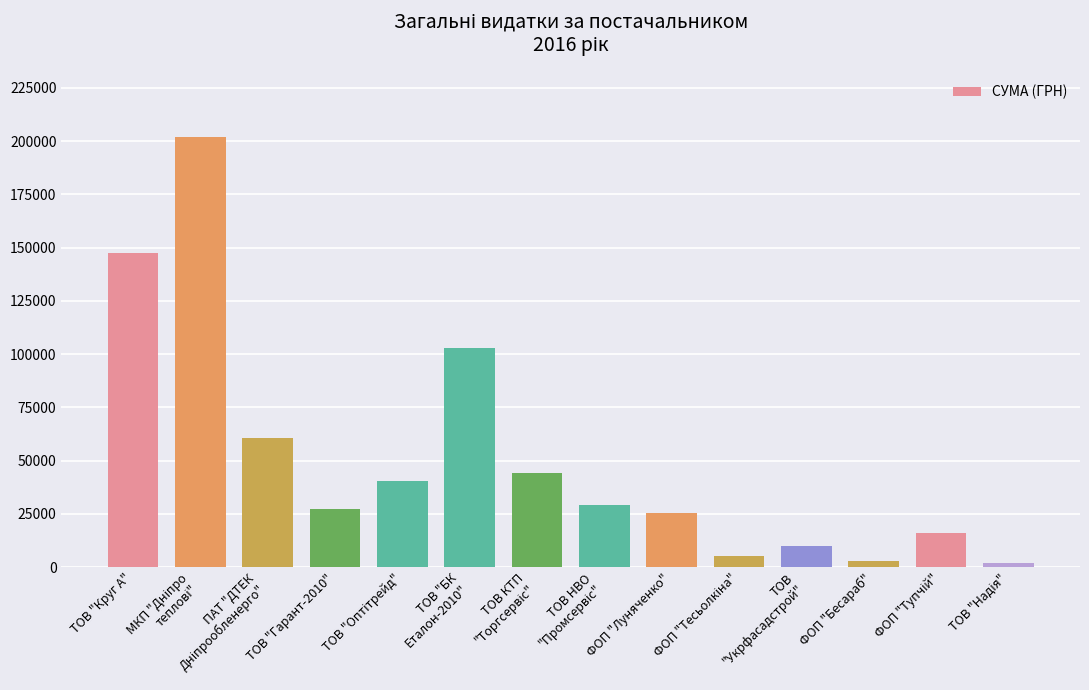

The chart shows a value of 2053.2 at ТОВ
"Укрфасадстрой". True or false?

False